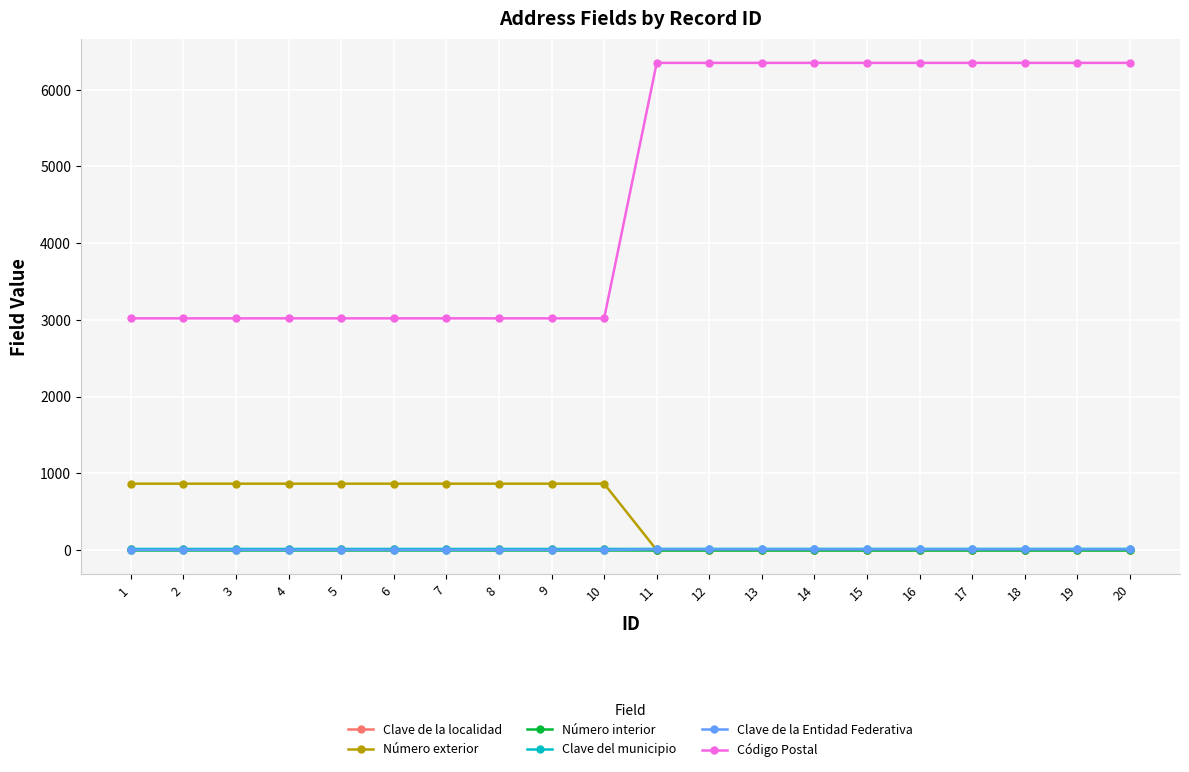

Which series changed the most between 8 and 14?

Código Postal